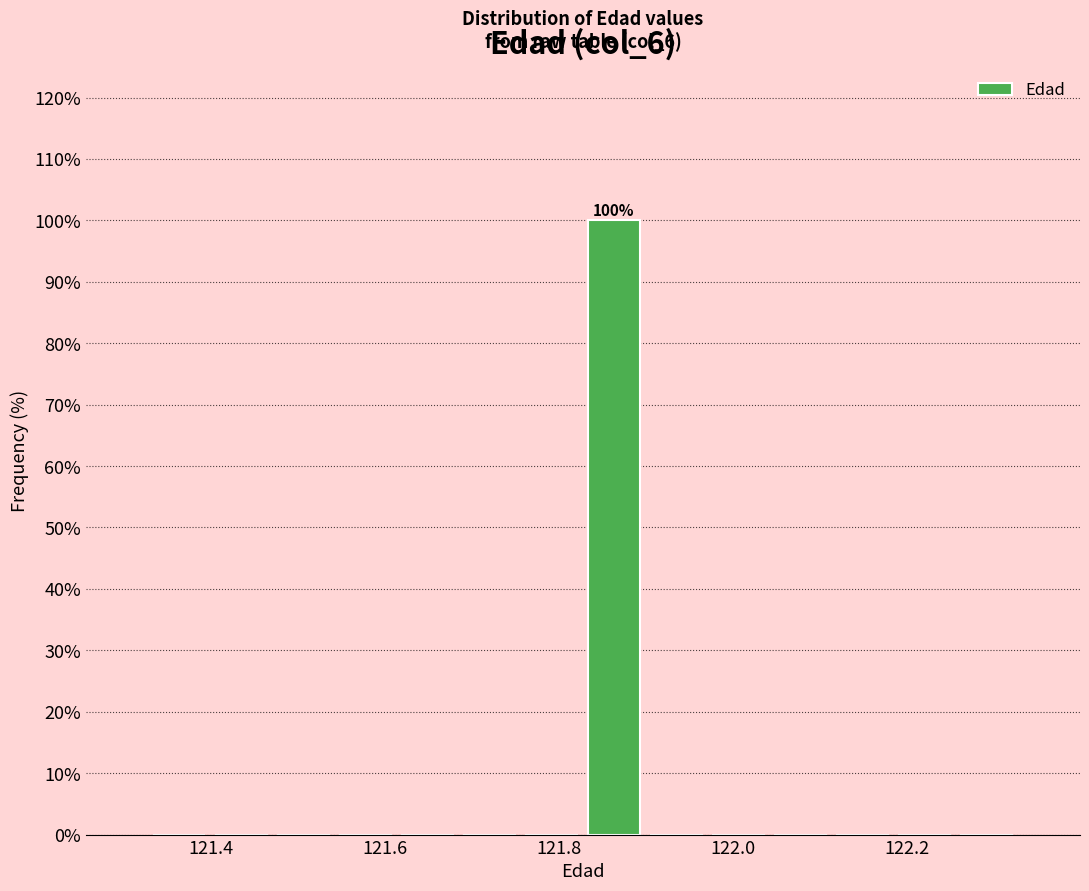

Around what value on the x-axis is the tallest bar? Give the approximate position of its centre, as read against the axis.

121.86